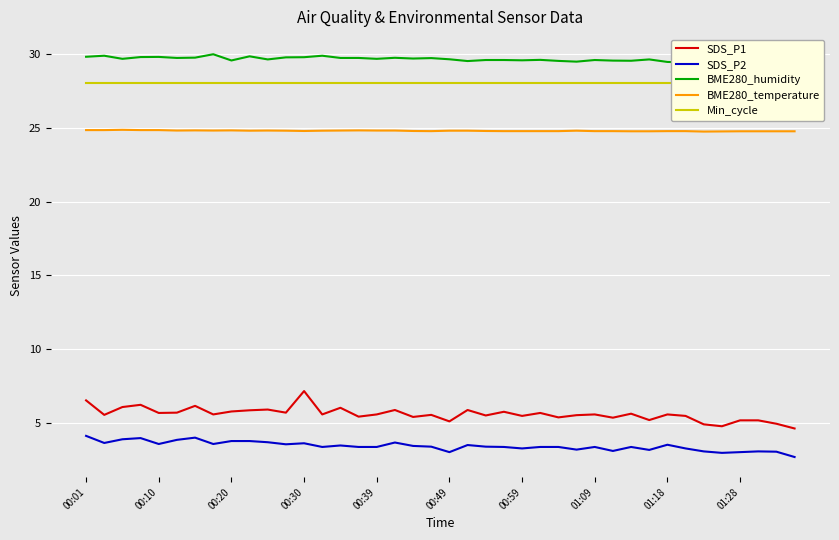

What is the minimum value for BME280_temperature?

24.7